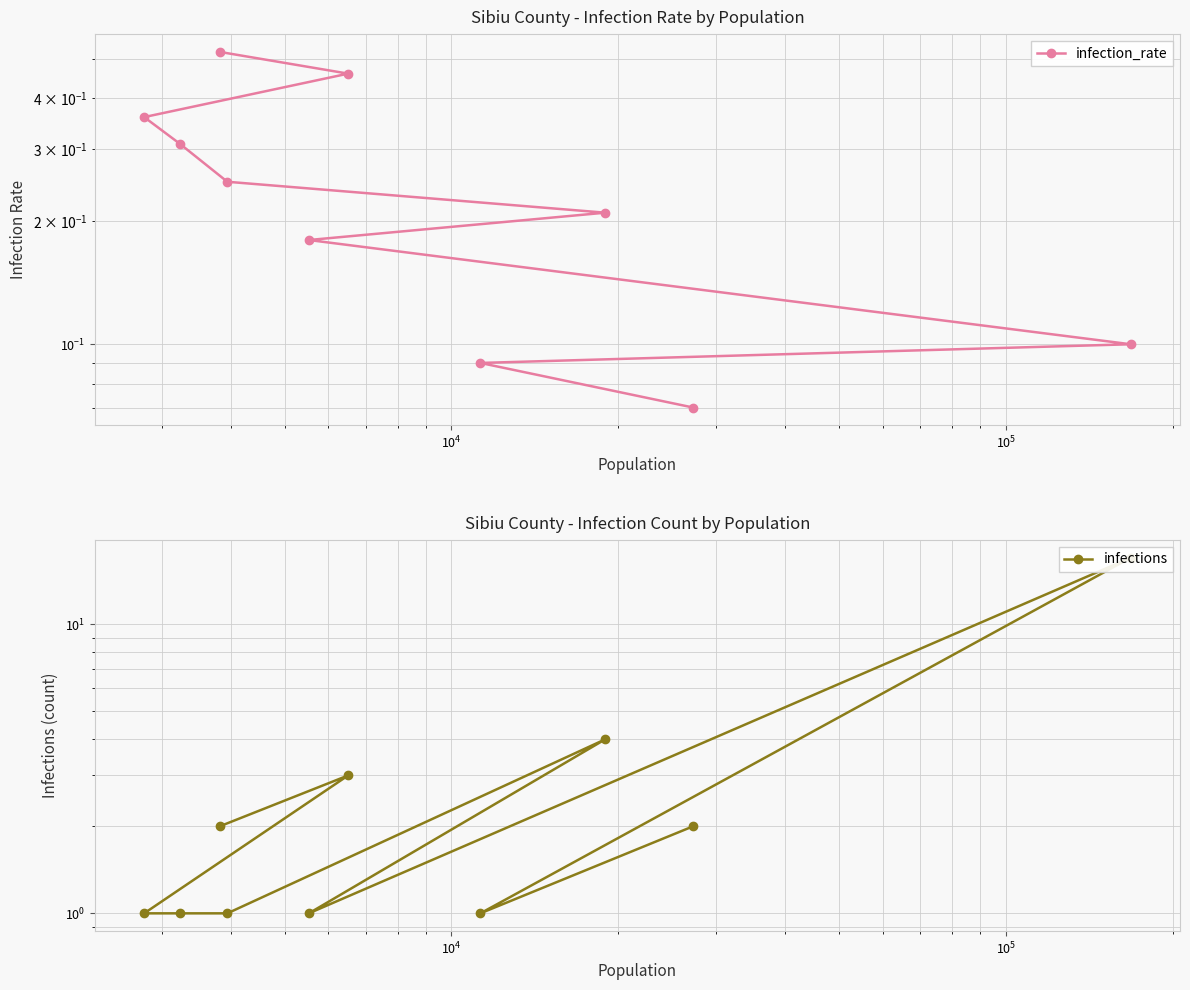

What is the minimum value shown in the chart?

0.1